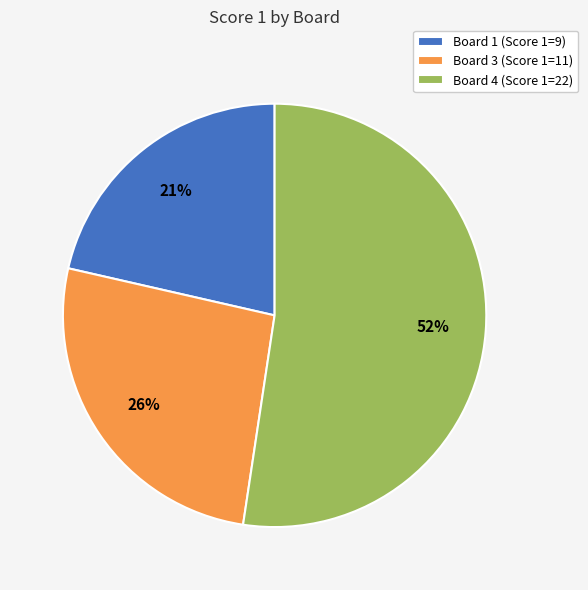

Is the sum of Board 1 (Score 1=9) and Board 4 (Score 1=22) greater than half?

Yes